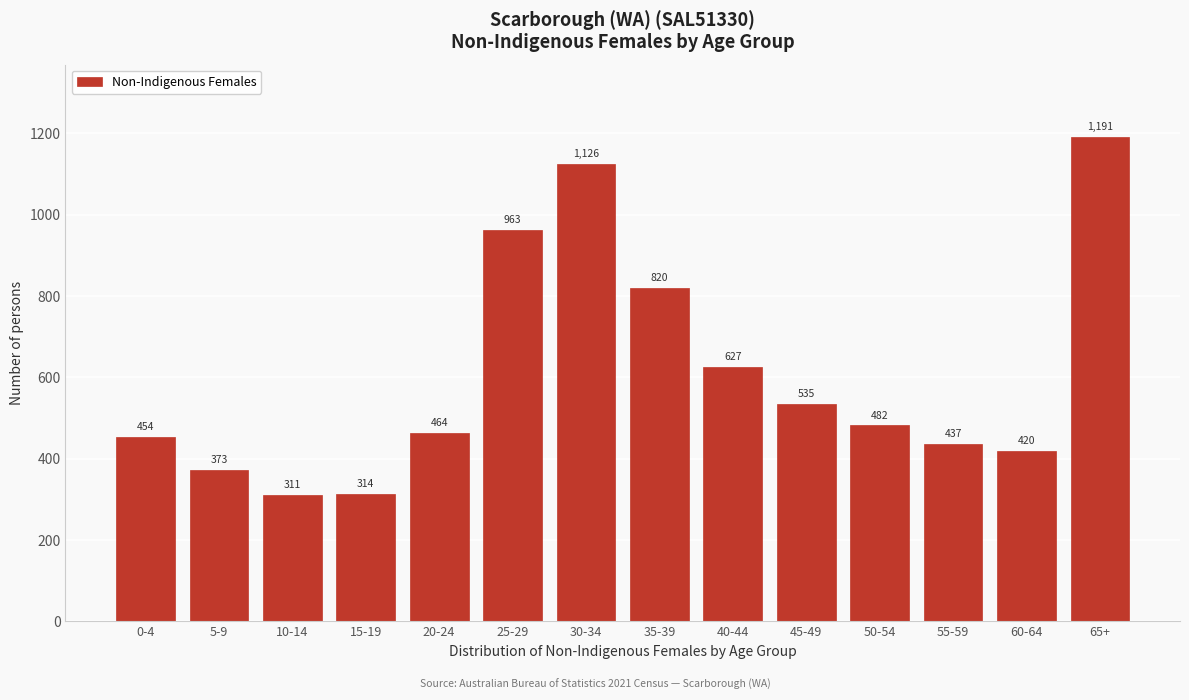

Reading left to right, list all the values displayed in this chart.

0-4=454	5-9=373	10-14=311	15-19=314	20-24=464	25-29=963	30-34=1126	35-39=820	40-44=627	45-49=535	50-54=482	55-59=437	60-64=420	65+=1191